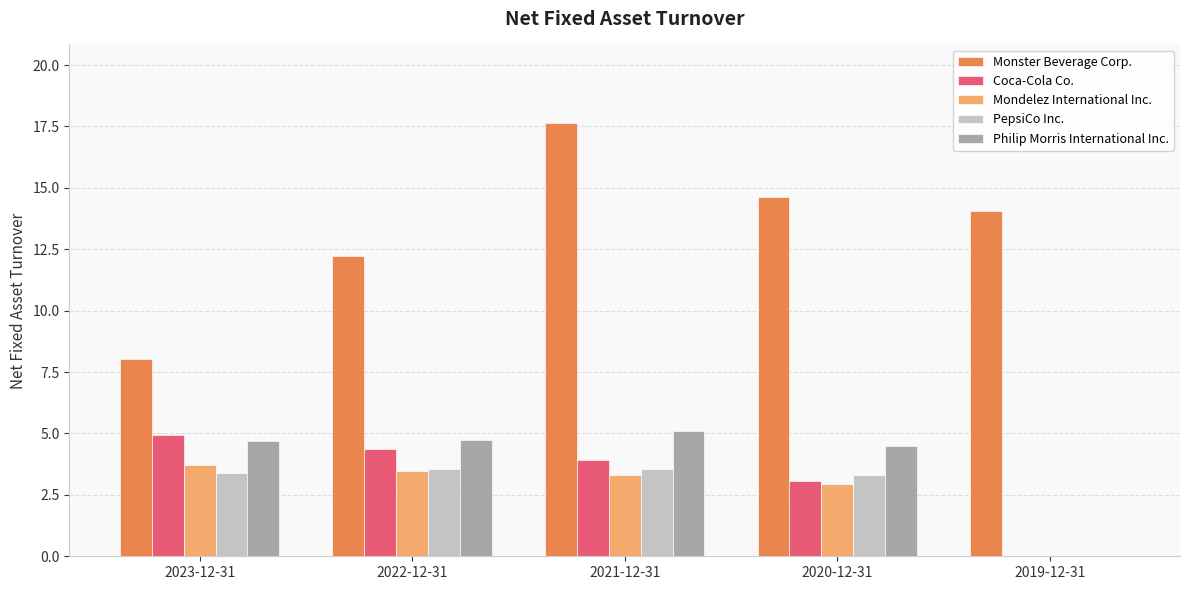

The value of Monster Beverage Corp. at 2022-12-31 is 12.2. True or false?

True